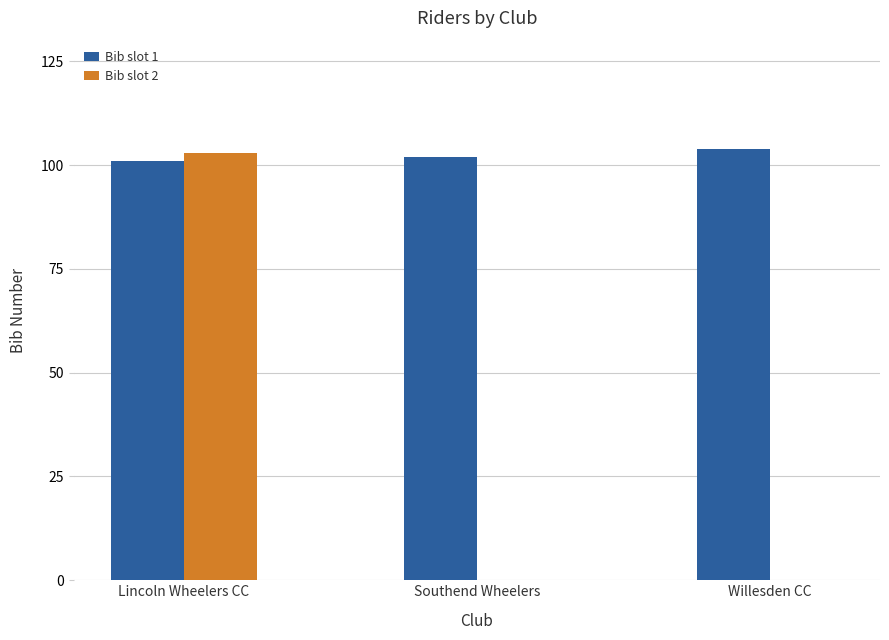

Reading right to left, list all the values displayed in this chart.

Bib slot 1: Willesden CC=104	Southend Wheelers=102	Lincoln Wheelers CC=101
Bib slot 2: Willesden CC=0	Southend Wheelers=0	Lincoln Wheelers CC=103